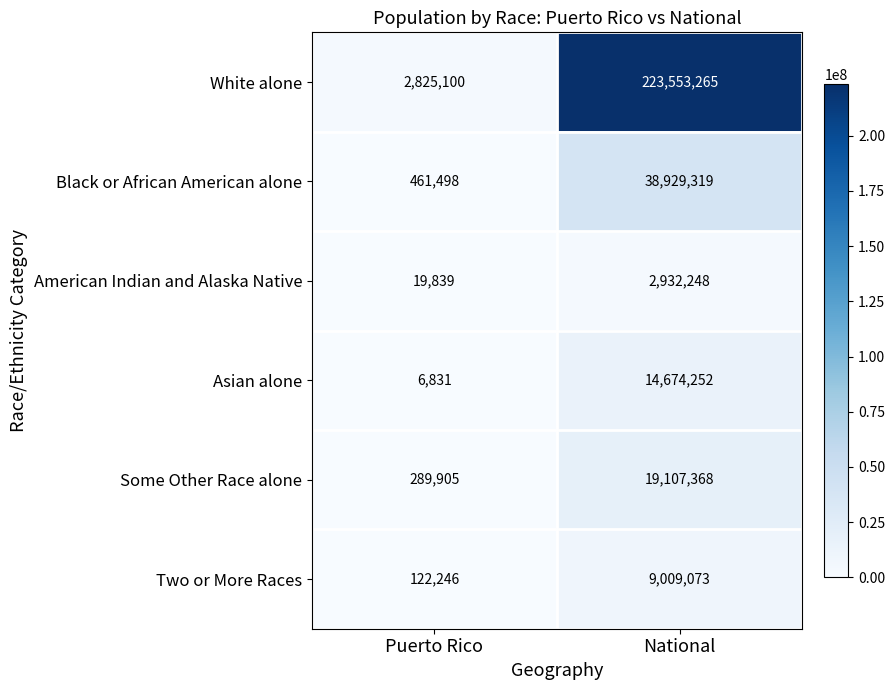

True or false: Some Other Race alone has a value of 27672284 at National.

False